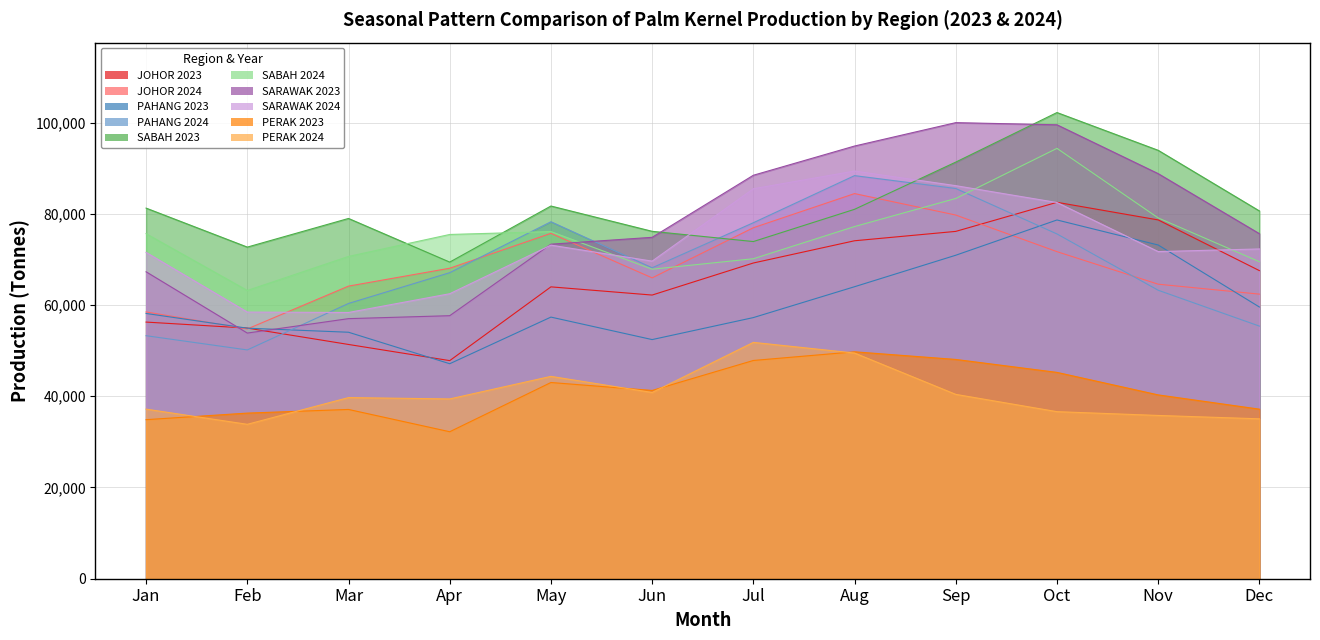

What is the approximate value at May?

63979